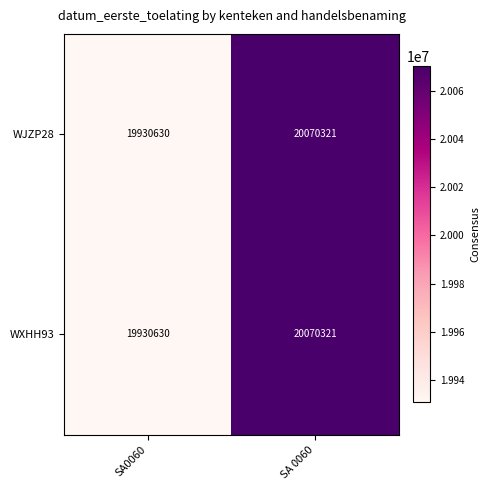

What is the approximate value of WJZP28 at SA 0060?

20070321